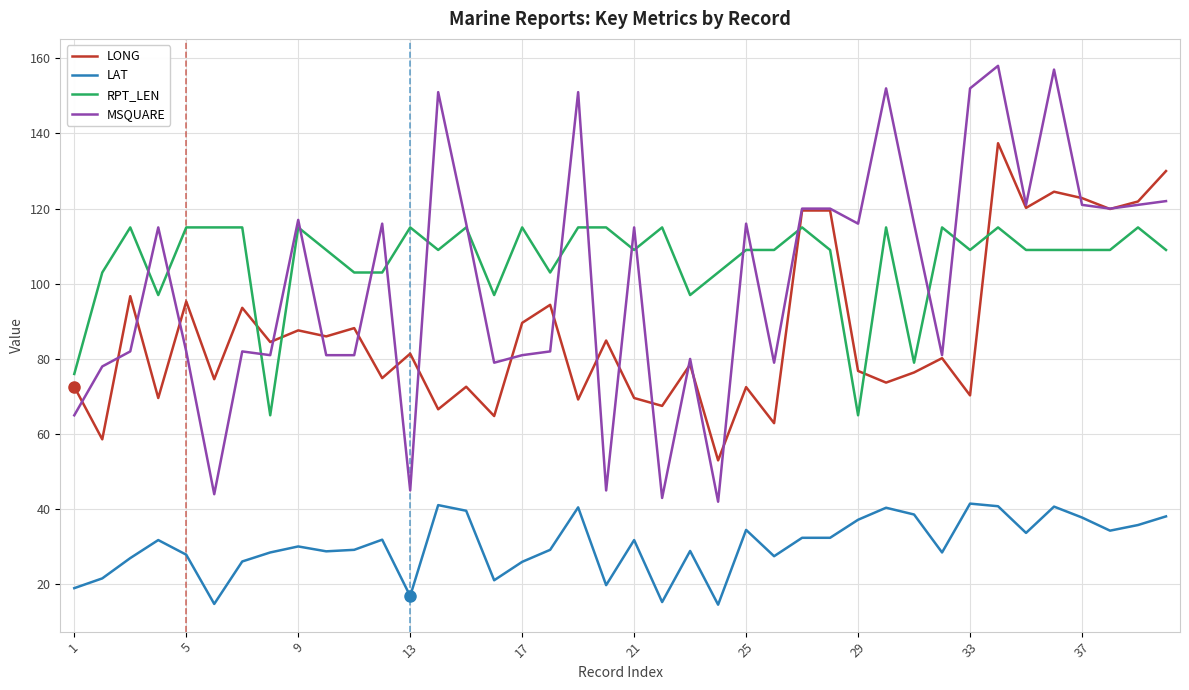

Which series has the largest range (max minus min)?

MSQUARE